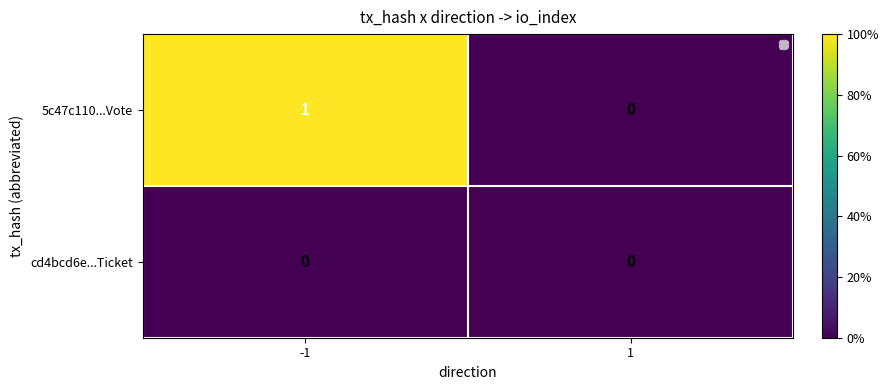

The value of 5c47c110...Vote at -1 is 1. True or false?

True